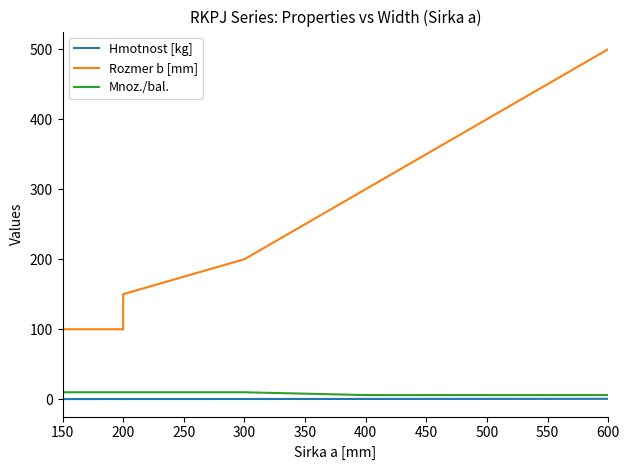

Rank the series at 600 from lowest to highest value.

Hmotnost [kg], Mnoz./bal., Rozmer b [mm]